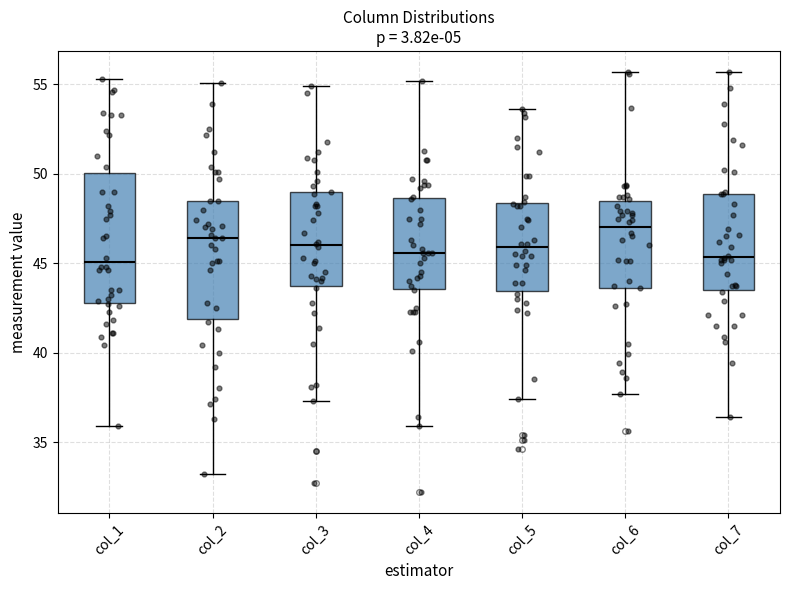

Which box is the tallest, from its lower edge to its upper edge?

col_1